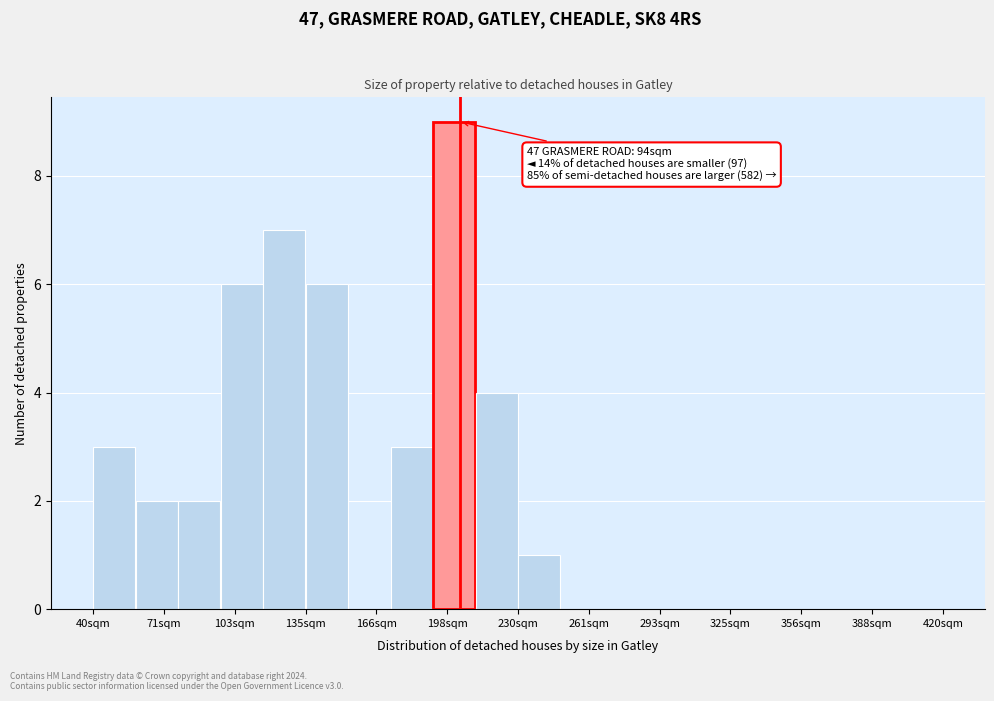

Read against the x-axis, roughly where is the centre of the tallest bar?

200